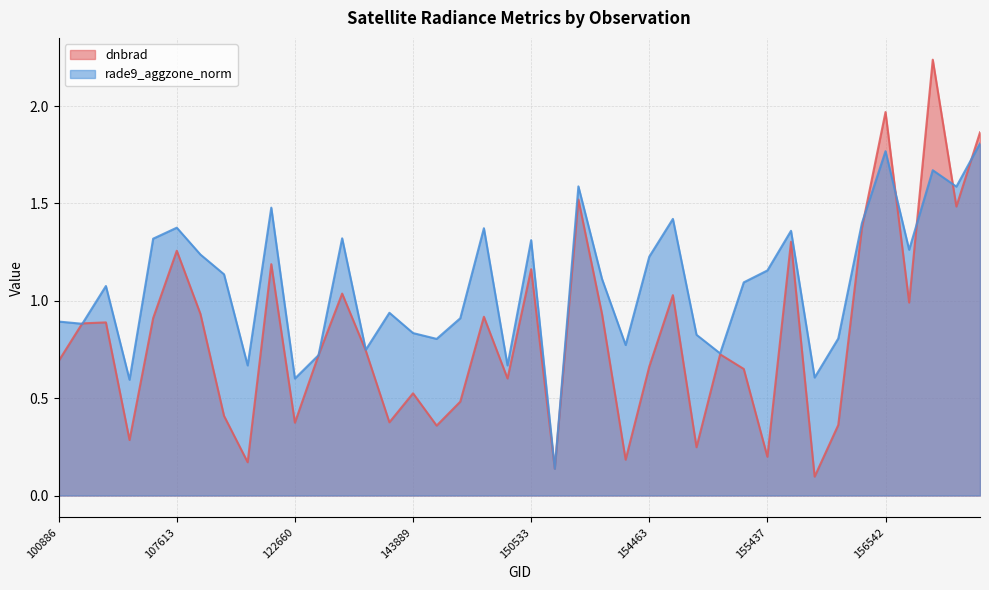

What is the difference between the rade9_aggzone_norm values at 122660 and 169865?

1.0